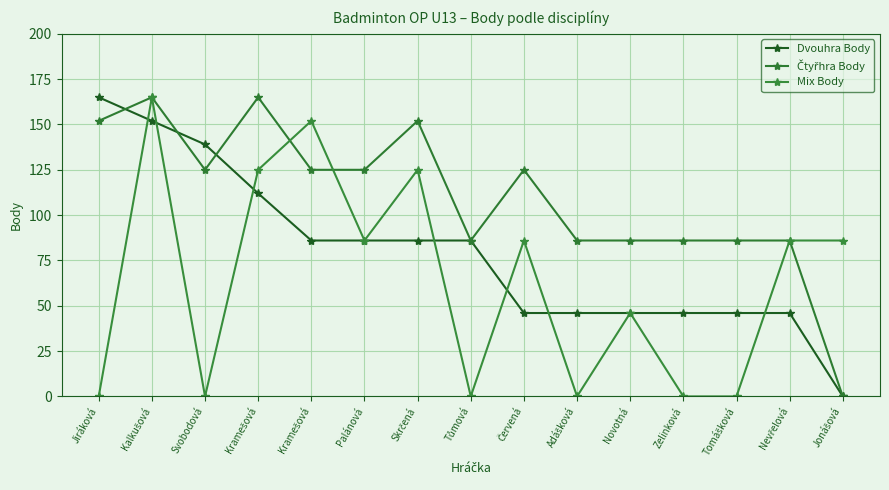

How many values in Dvouhra Body are above zero?

14